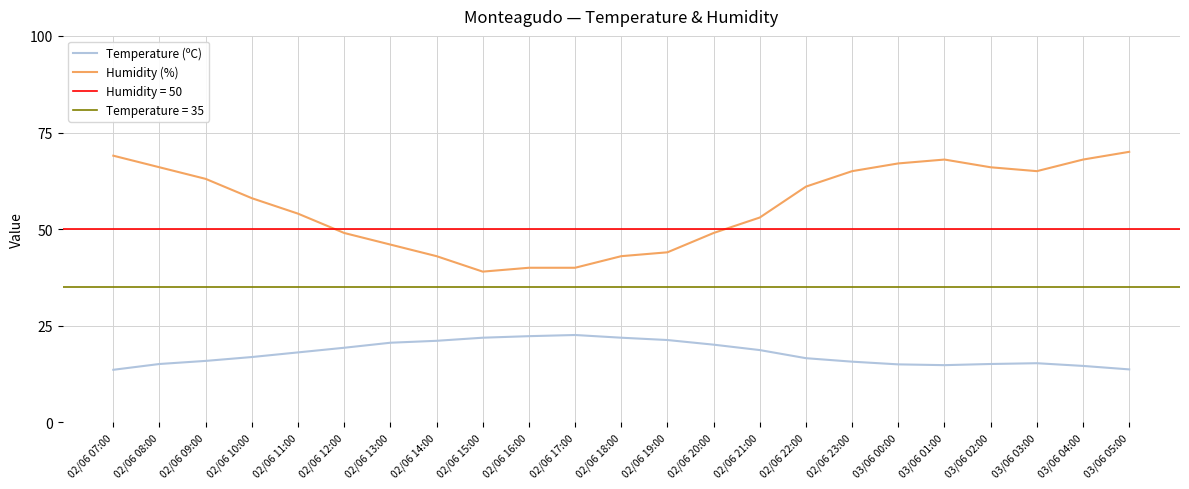

What is the difference between the maximum and second lowest values in the Humidity (%) series?

30.0